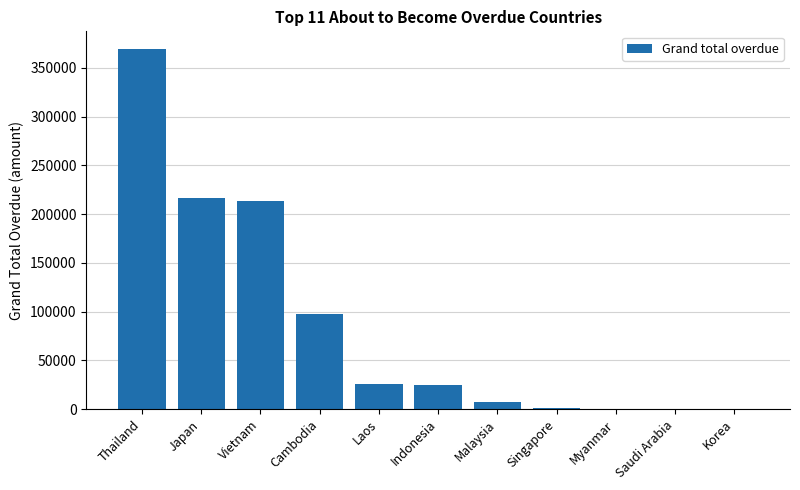

What is the ratio of the value at Singapore to the value at Malaysia?

0.2